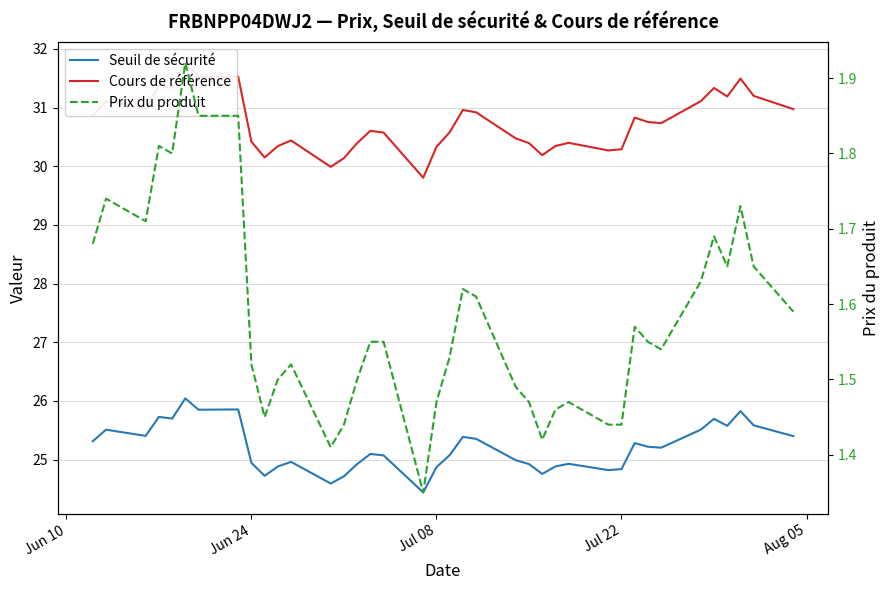

List the series in order of their peak value, highest first.

Cours de référence, Seuil de sécurité, Prix du produit